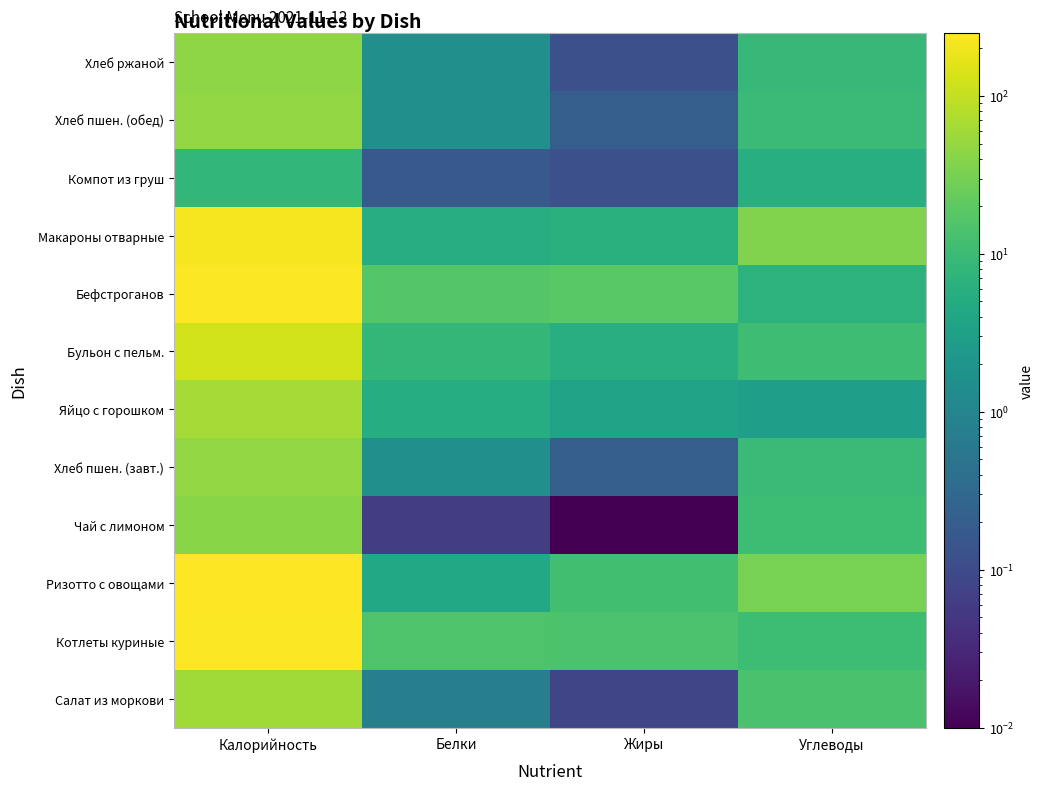

Count the number of categories in the chart.

4